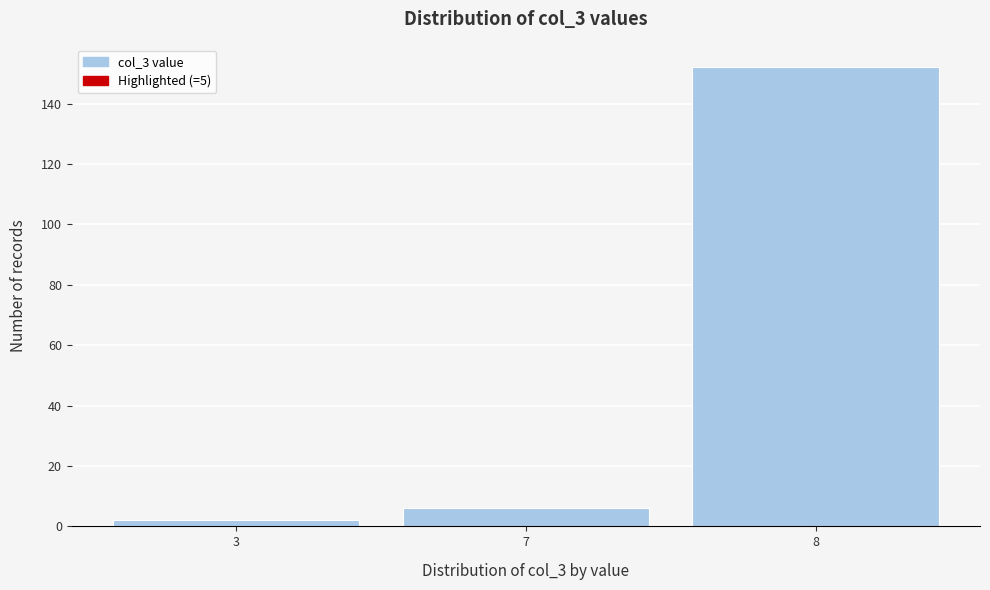

Reading left to right, transcribe all the data shown in this chart.

2	6	152